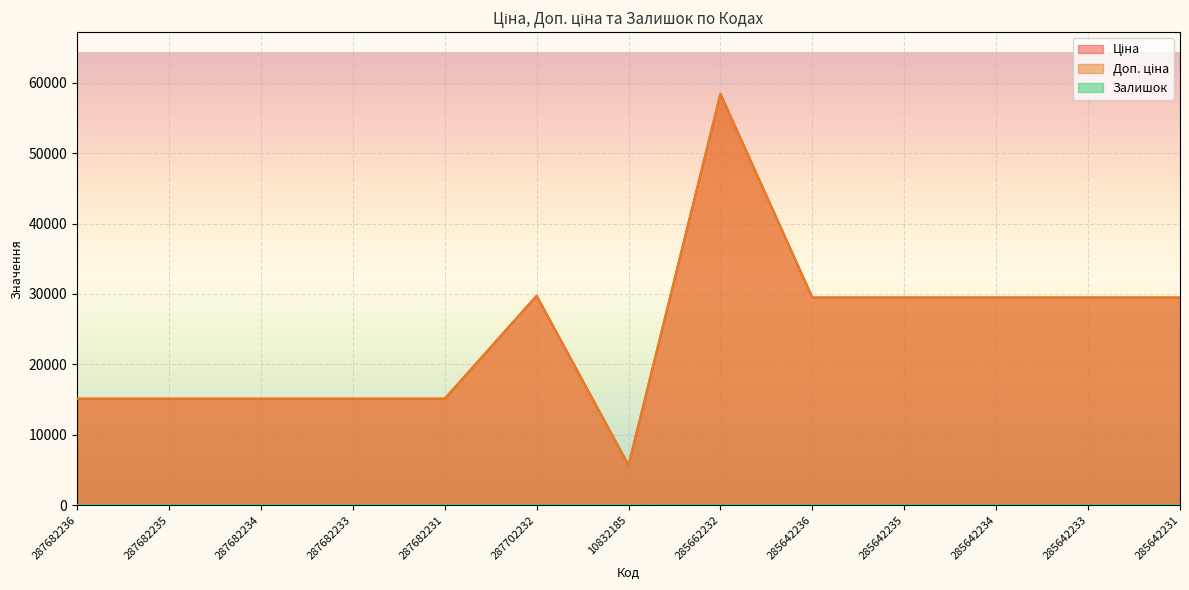

List the series in order of their peak value, lowest first.

Залишок, Ціна, Доп. ціна